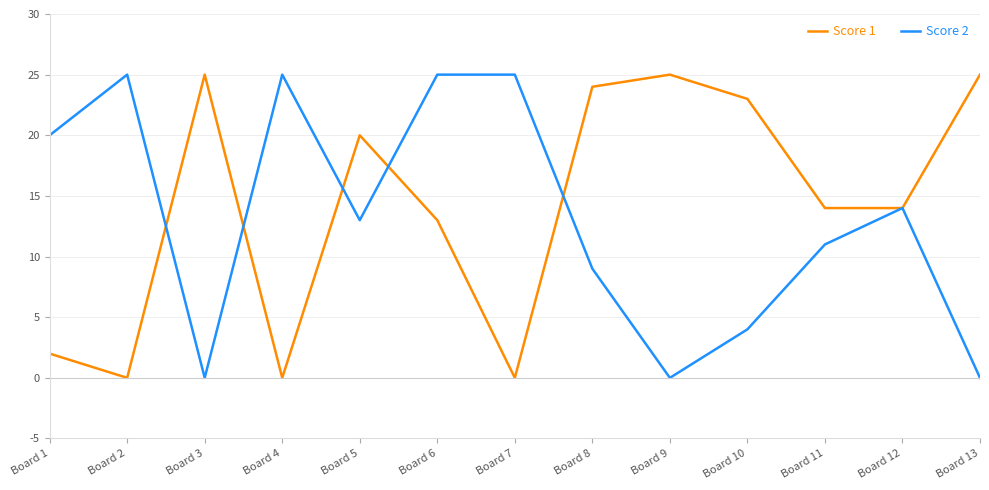

The Score 2 series shows 13 at Board 5. True or false?

True